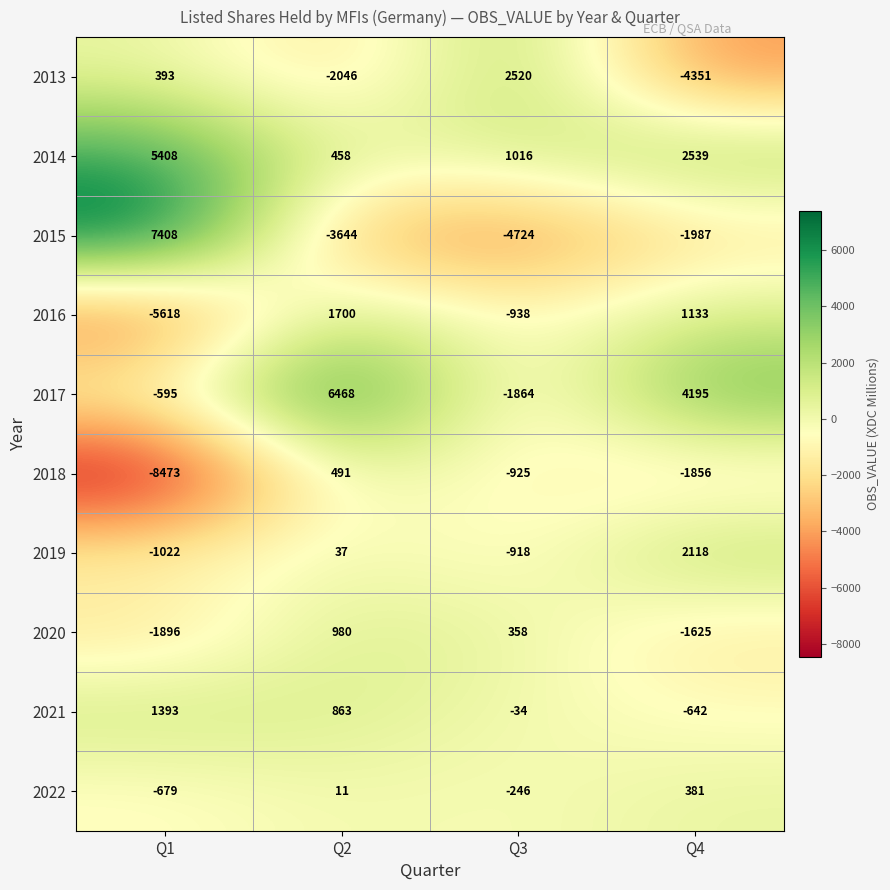

At which category is the sum across all series the highest?

Q2